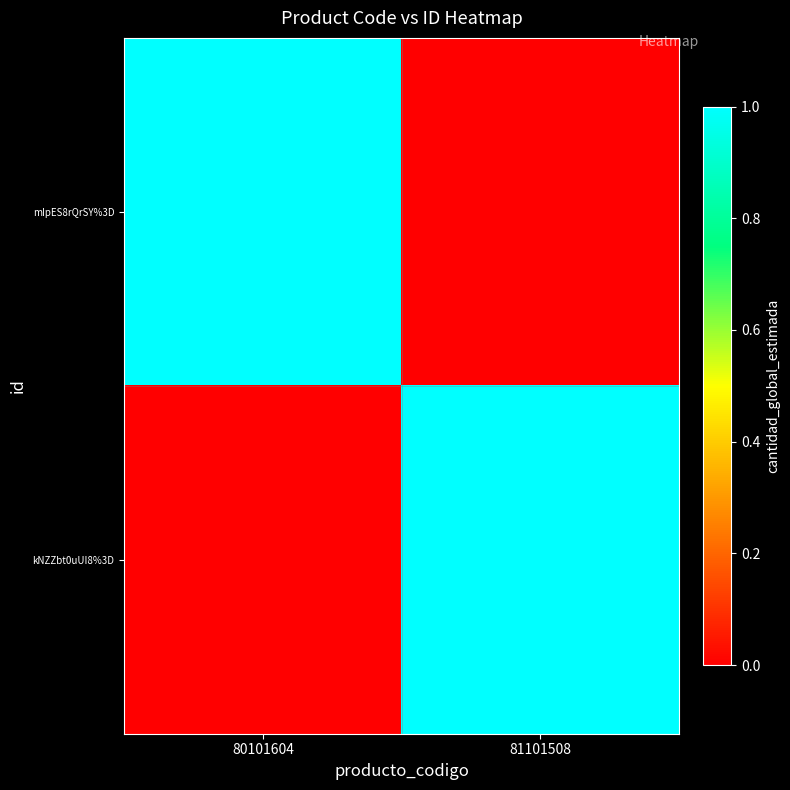

At which category is the sum across all series the highest?

80101604